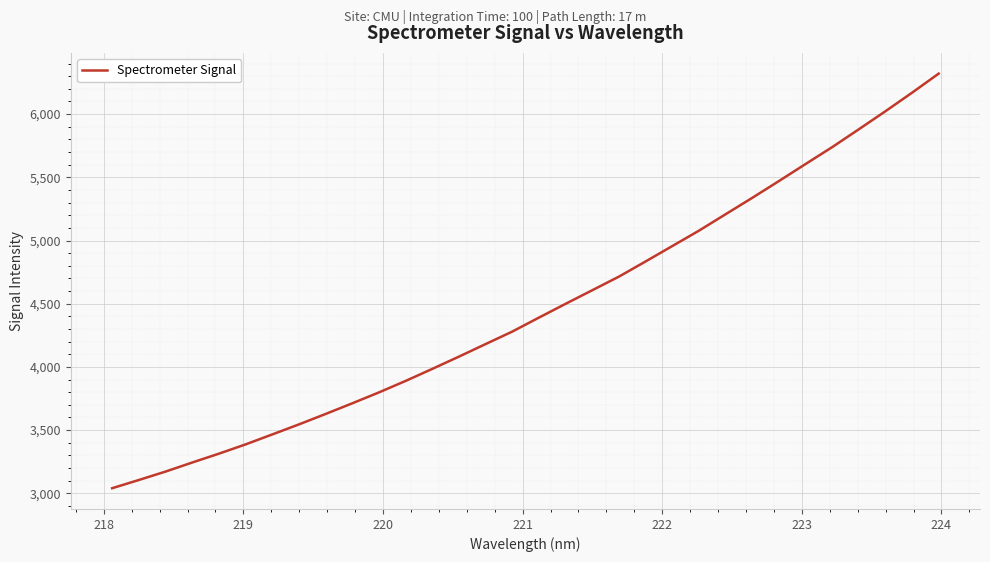

Reading right to left, extract all data points from this chart.

6320.4	6169.4	6022.6	5879.8	5738.6	5604.9	5470.1	5337.4	5207.7	5077.9	4956.1	4834.5	4714.6	4606.9	4499.4	4390.5	4279.8	4181.0	4081.7	3984.6	3889.3	3798.6	3712.2	3627.9	3545.3	3465.9	3387.1	3313.7	3243.7	3171.9	3105.4	3040.3